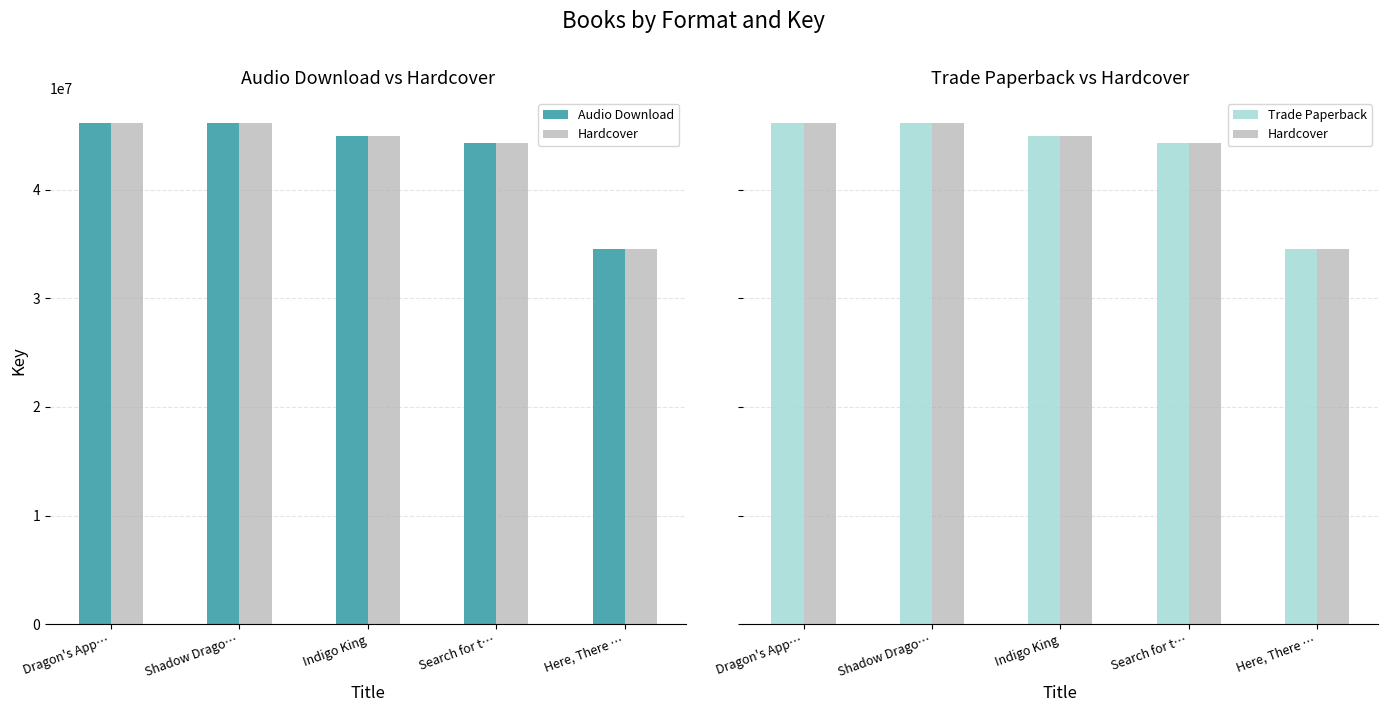

True or false: Hardcover has a value of 44919843 at Indigo King.

True